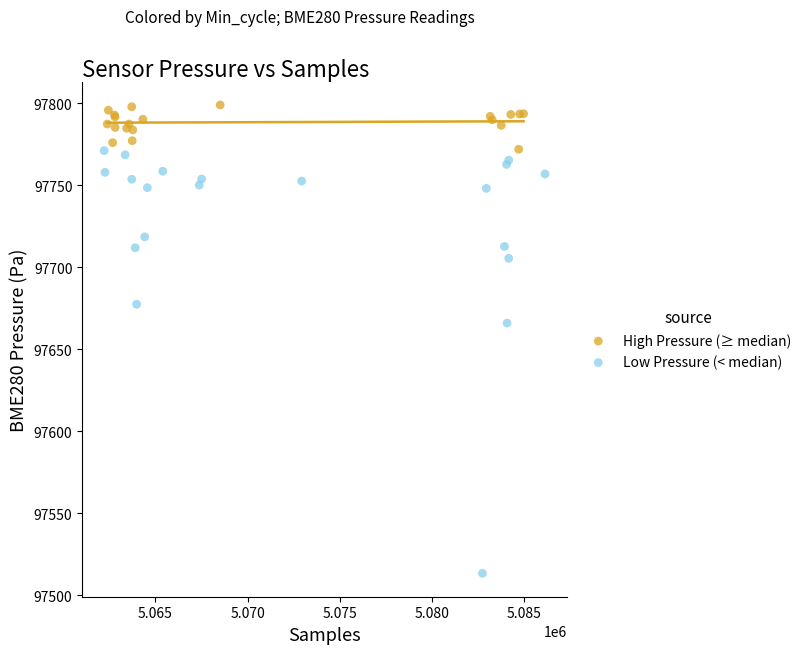

Which series reaches the maximum Y coordinate?

High Pressure (≥ median)